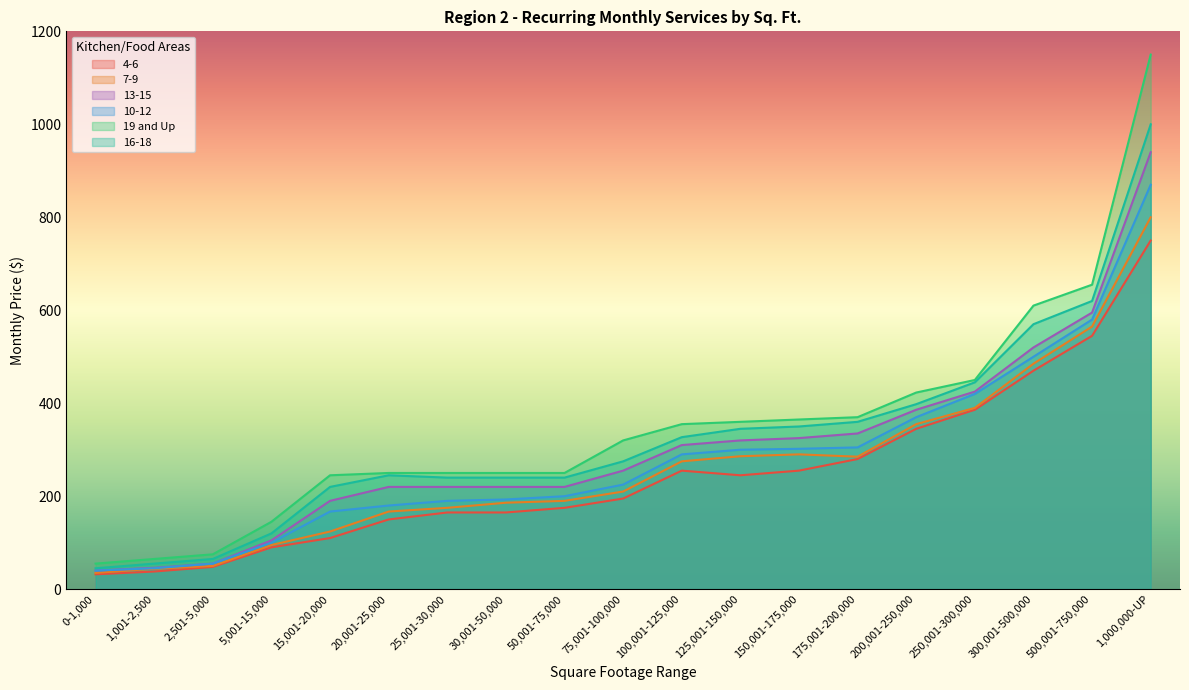

Where does the 4-6 series first go above 195?

100,001-125,000